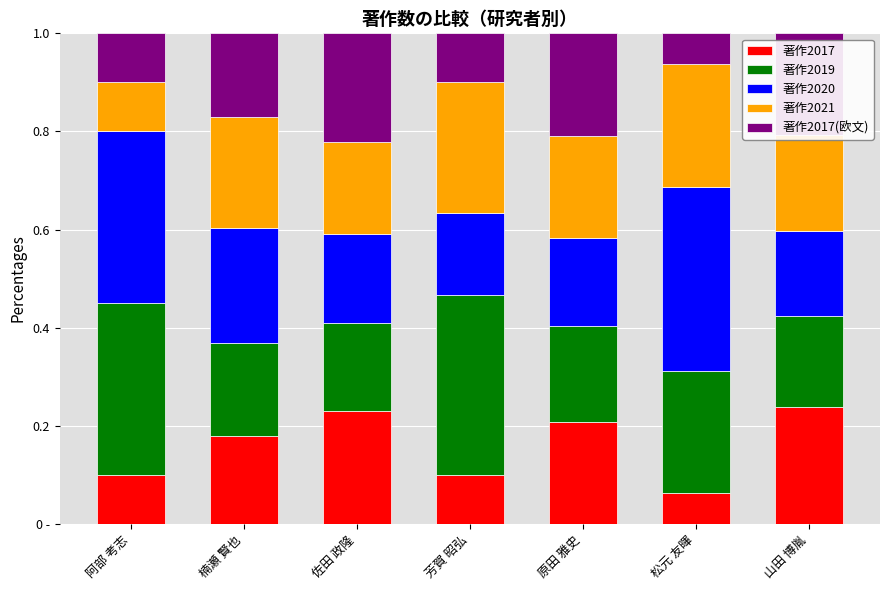

Are the bars grouped side by side (vs. stacked)?

No